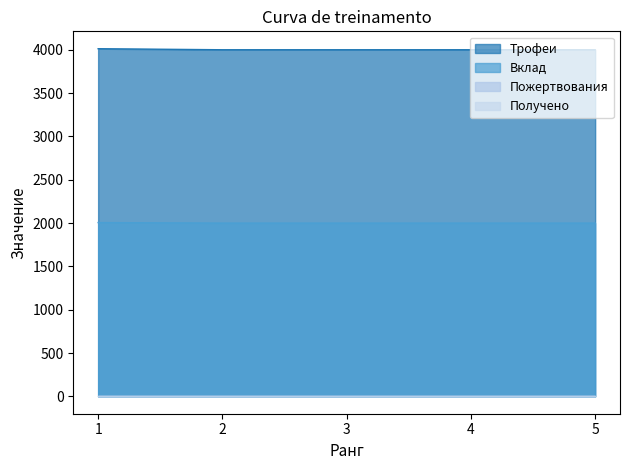

List the labels in order of Трофеи value, smallest first.

2, 3, 4, 5, 1